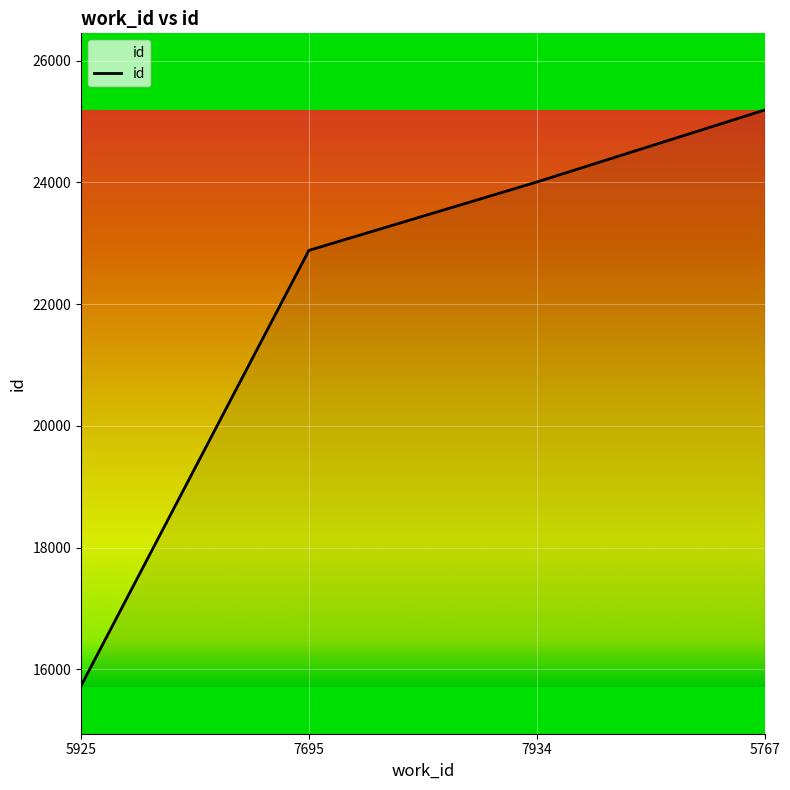

What is the difference between the values at 5925 and 5767?

9459